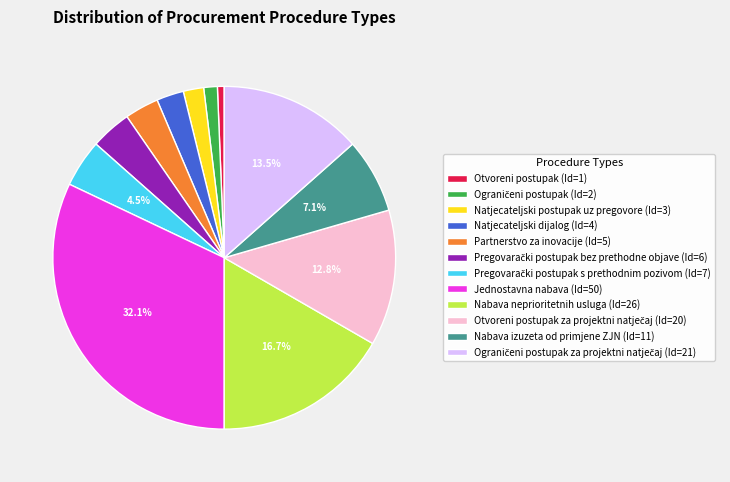

Does any single category account for the majority?

No